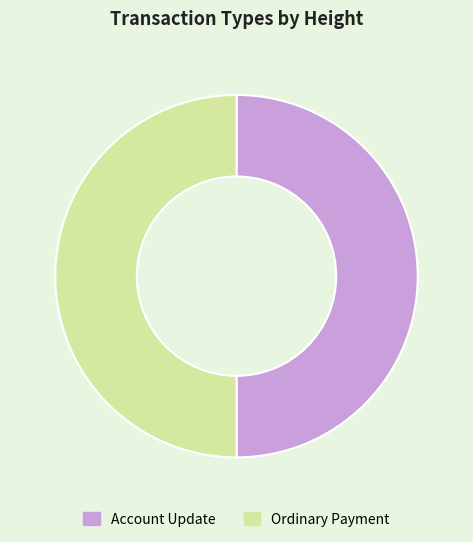

True or false: Account Update accounts for 50% of the total.

True